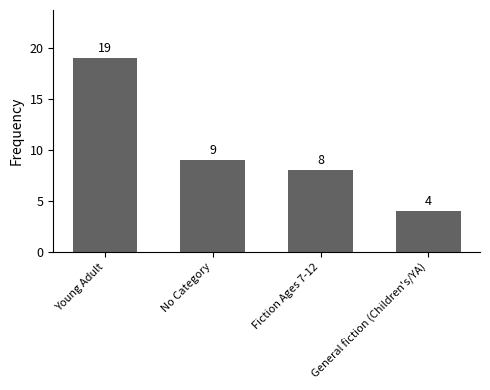

What is the label of the 1st bar from the right?

General fiction (Children's/YA)